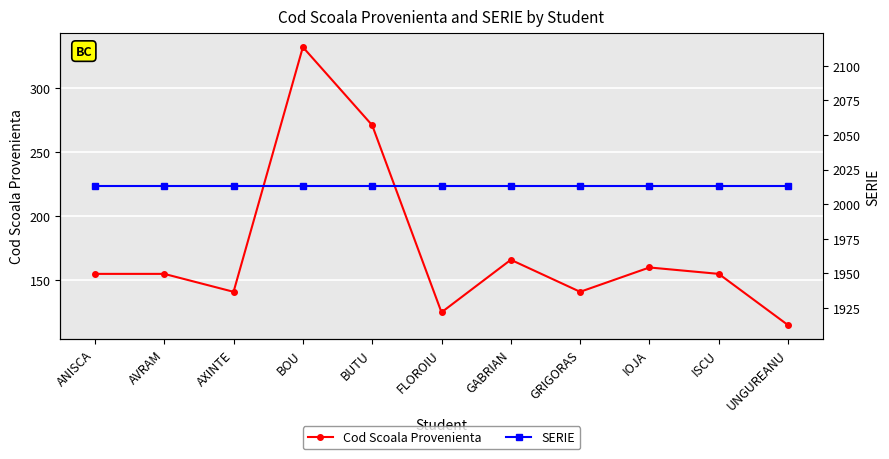

Read the Cod Scoala Provenienta value at AXINTE, to the nearest 50.

150